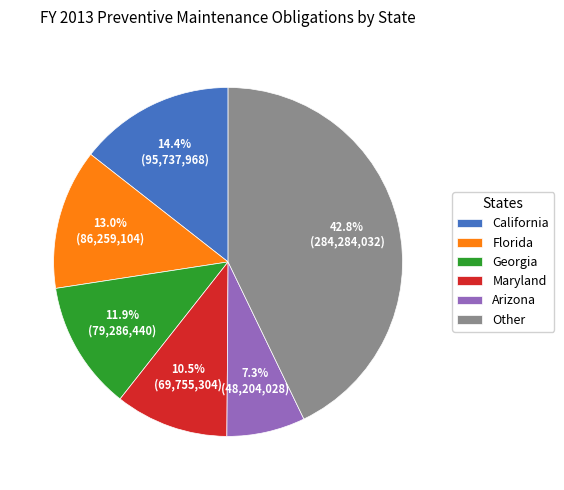

Does Arizona represent more than half of the total?

No